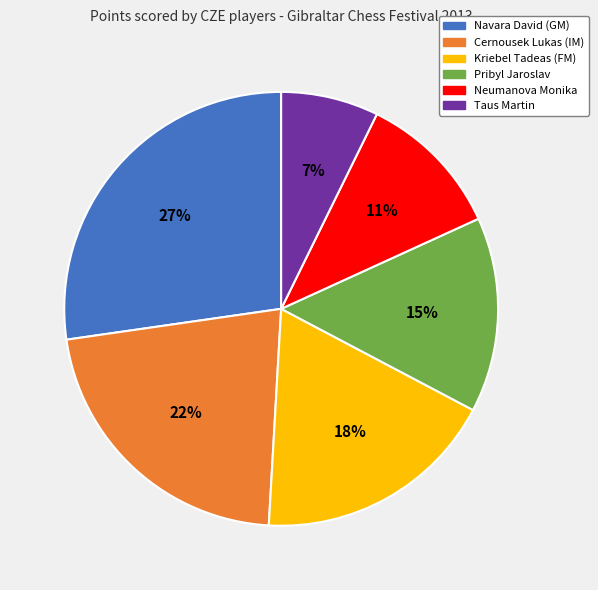

How many segments does this pie chart have?

6